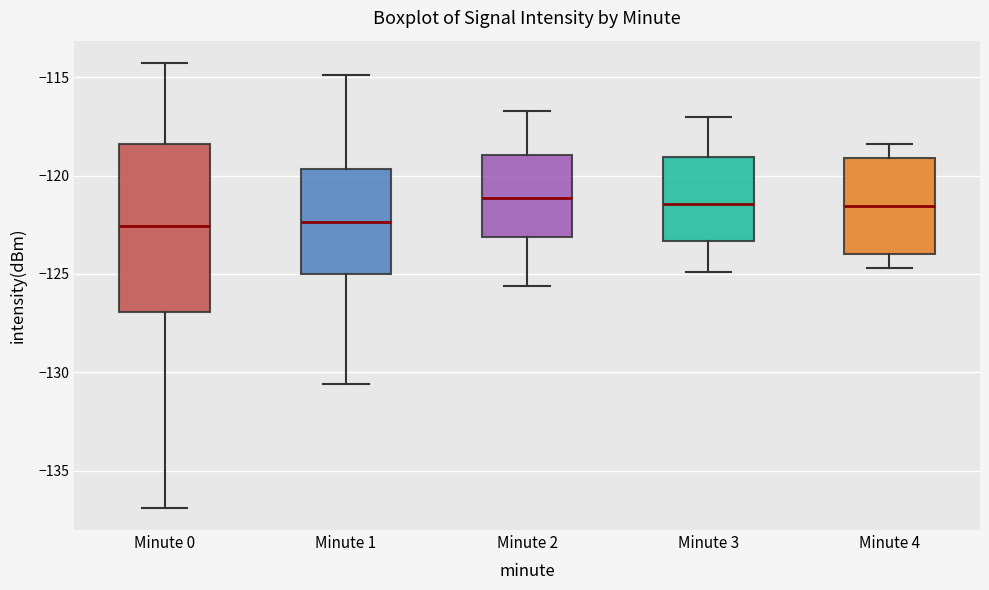

Reading left to right, read every box against the y-axis: the position of its median line, the range the box covers, and the ends of its whiskers. The values are not printed on the chart, so give them approximately, as read against the axis.

Minute 0: median -122.5, box -127.0 to -118.5, whiskers -137.0 to -114.5
Minute 1: median -122.5, box -125.0 to -119.5, whiskers -130.5 to -115.0
Minute 2: median -121.0, box -123.0 to -119.0, whiskers -125.5 to -116.5
Minute 3: median -121.5, box -123.5 to -119.0, whiskers -125.0 to -117.0
Minute 4: median -121.5, box -124.0 to -119.0, whiskers -124.5 to -118.5